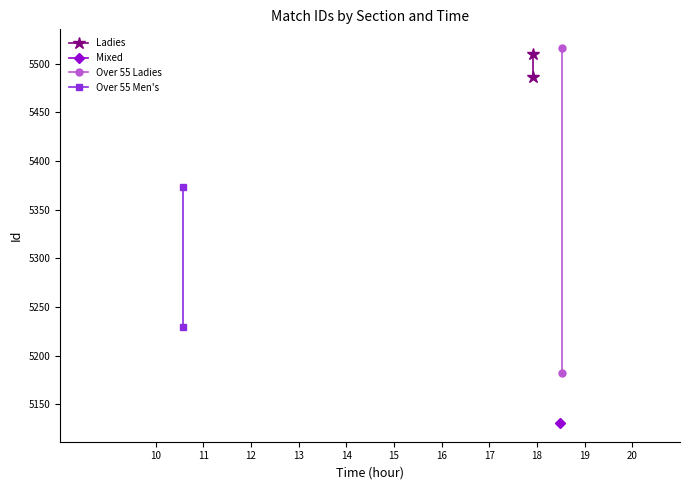

Which series has the largest range (max minus min)?

Over 55 Ladies